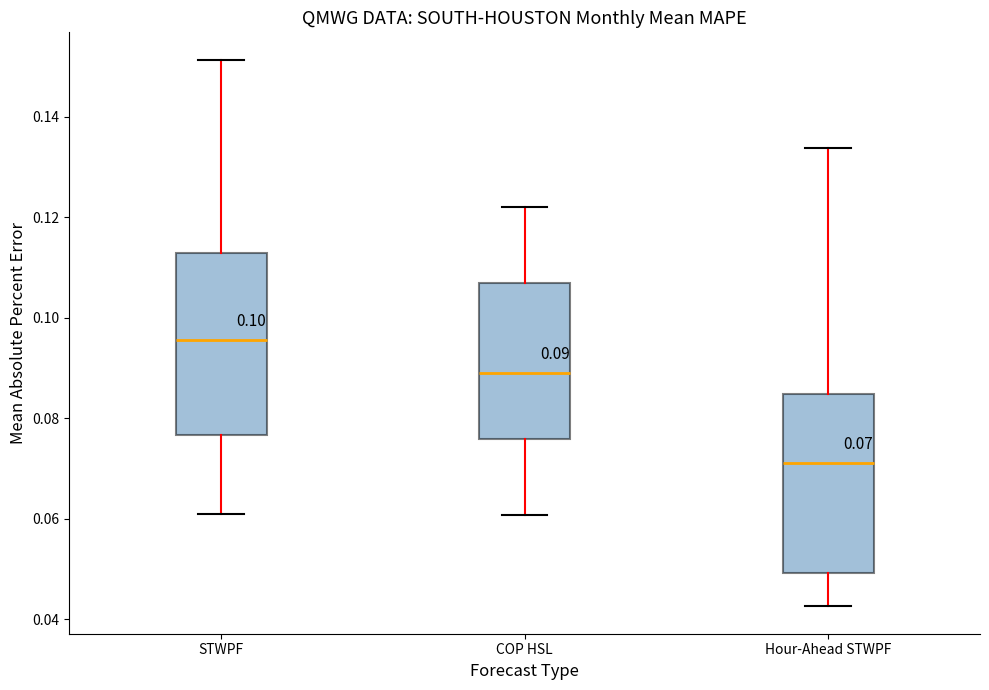

Which box's median line is the lowest?

Hour-Ahead STWPF